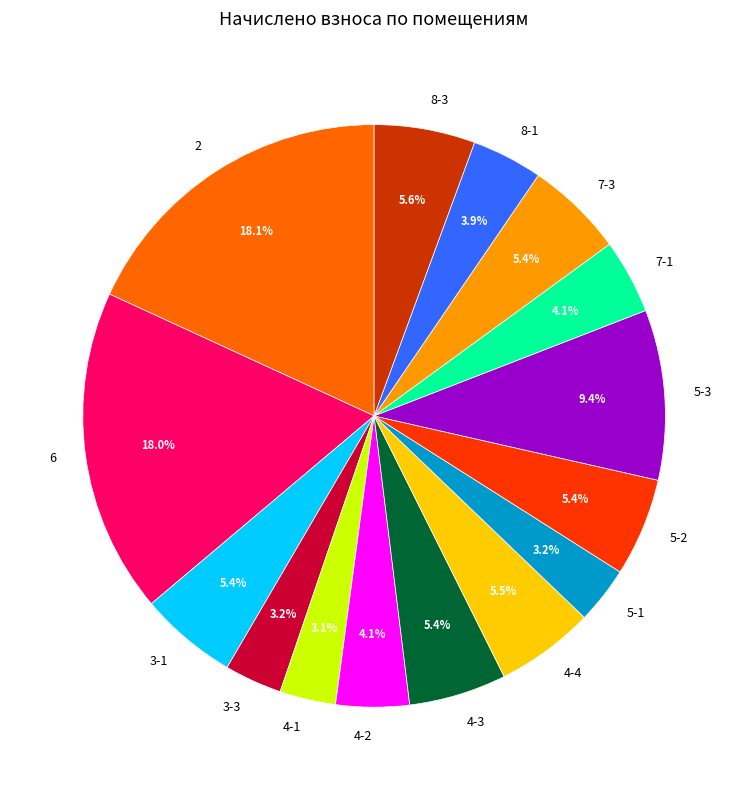

To the nearest percent, what percentage of the pie is 3-1?

5%